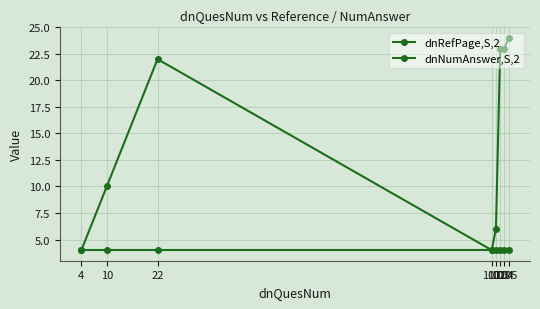

How many data points does each series have?

8